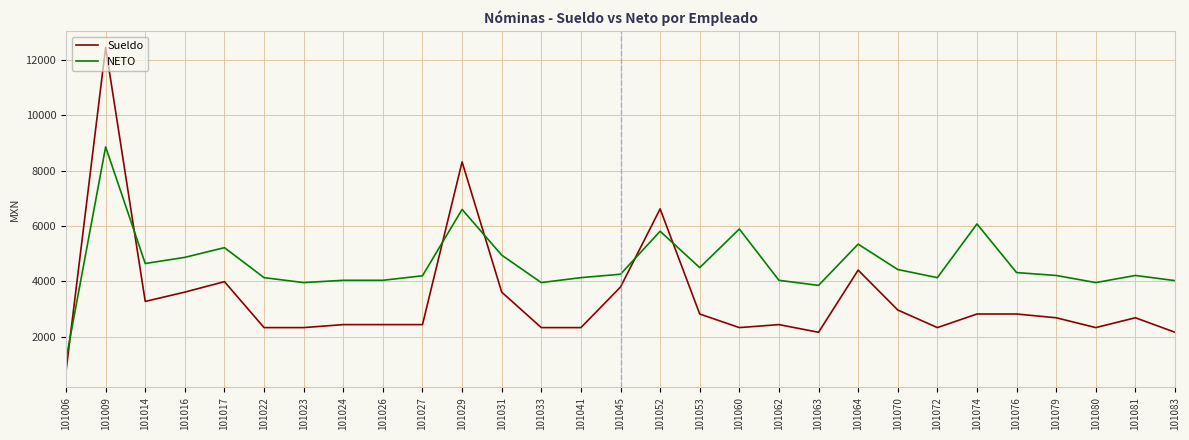

What is the maximum value for NETO?

8854.2